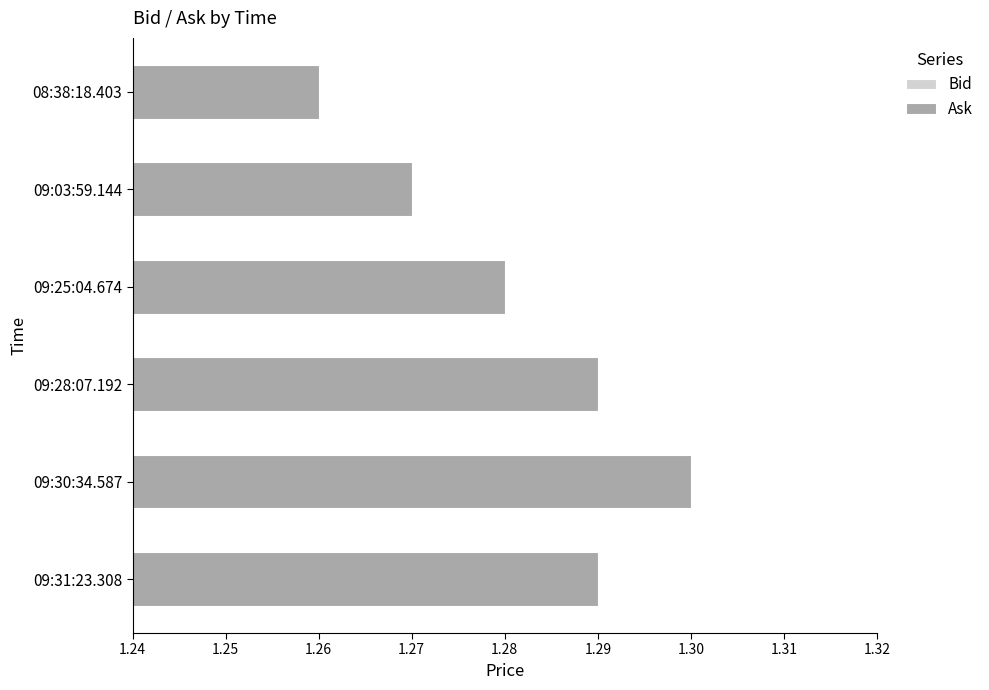

Which series has the largest total across all categories?

Ask